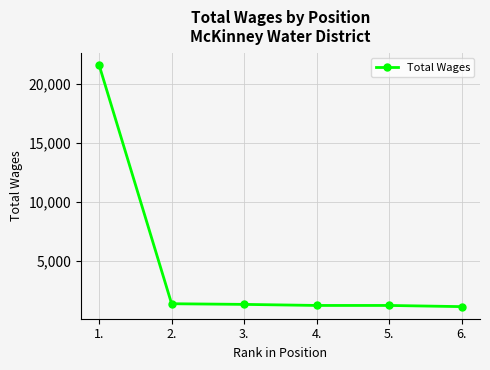

What is the change in value from 3. to 6.?

-190